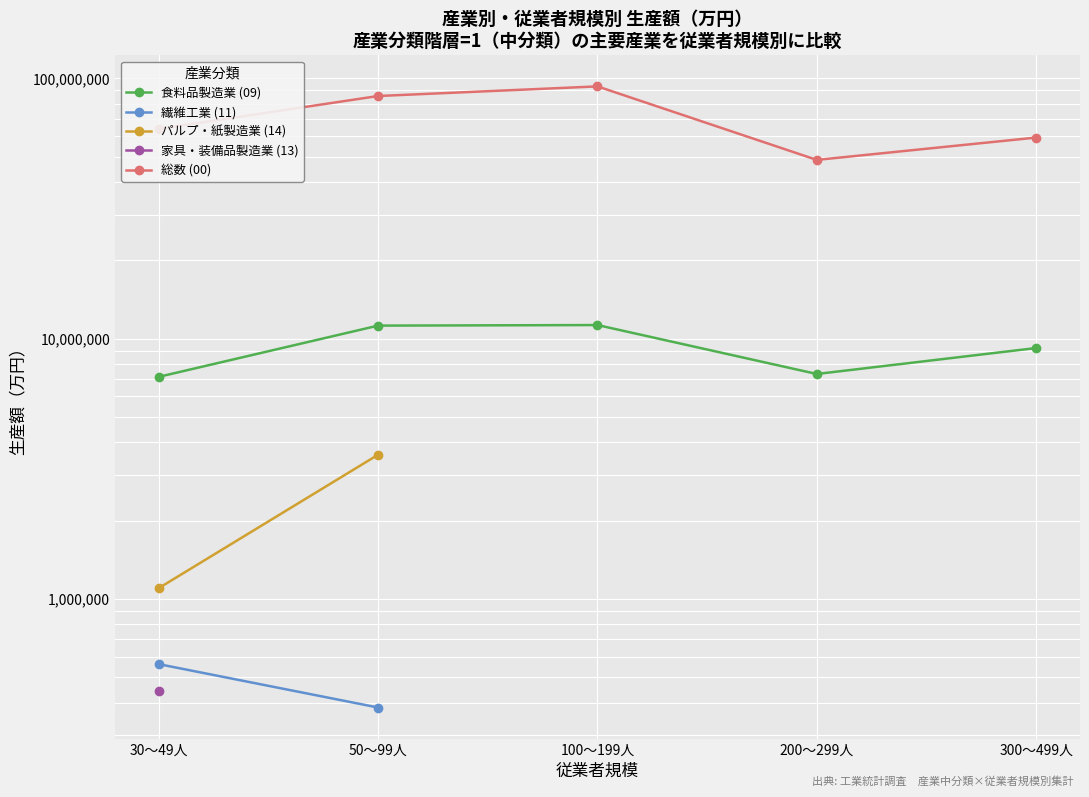

At which category is the sum across all series the highest?

30～49人